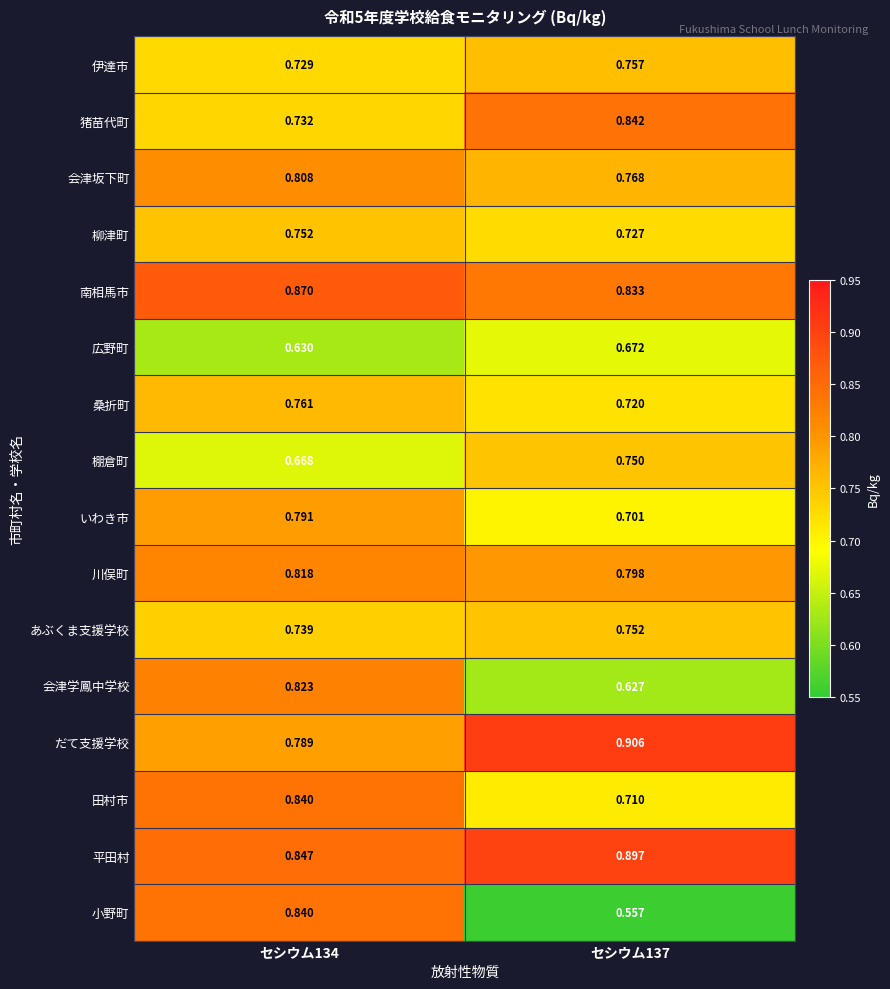

Rank the series at セシウム137 from lowest to highest value.

小野町, 会津学鳳中学校, 広野町, いわき市, 田村市, 桑折町, 柳津町, 棚倉町, あぶくま支援学校, 伊達市, 会津坂下町, 川俣町, 南相馬市, 猪苗代町, 平田村, だて支援学校